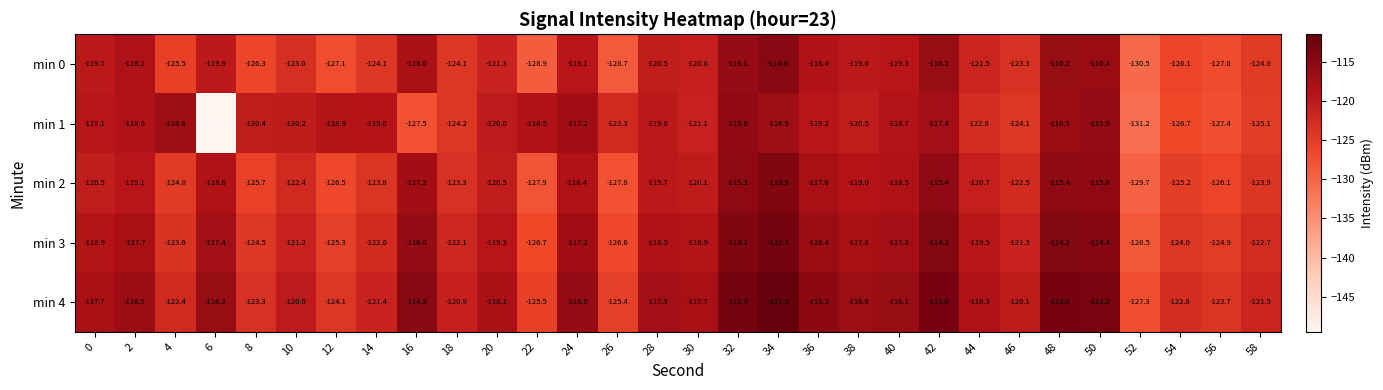

Rank the series by their maximum value, from highest to lowest.

min 4, min 3, min 2, min 0, min 1